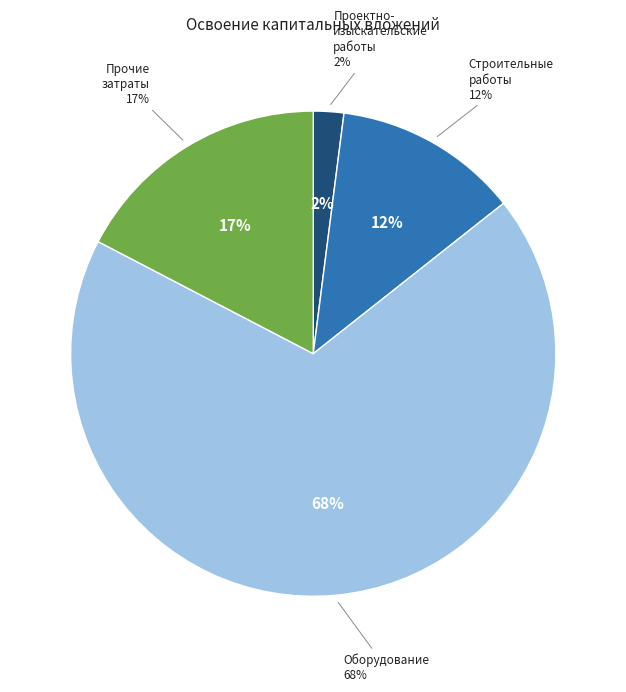

What is the total percentage of проектно-изыскательские работы and строительные работы?

14.4%